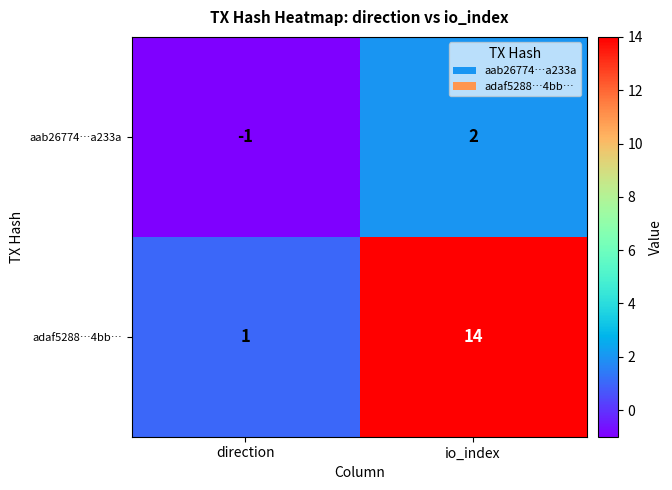

What is the difference between the maximum and minimum values in the adaf5288…4bb… series?

13